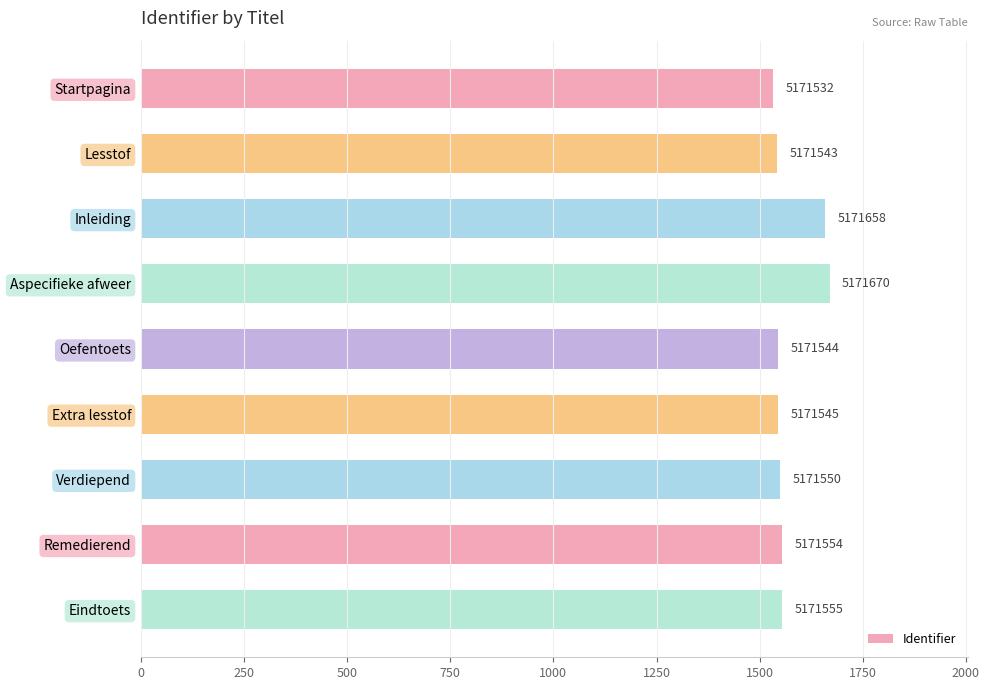

Are the bars horizontal?

Yes